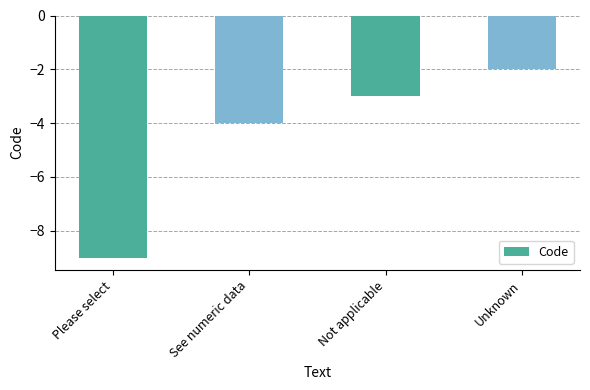

What is the greatest value displayed?

-2